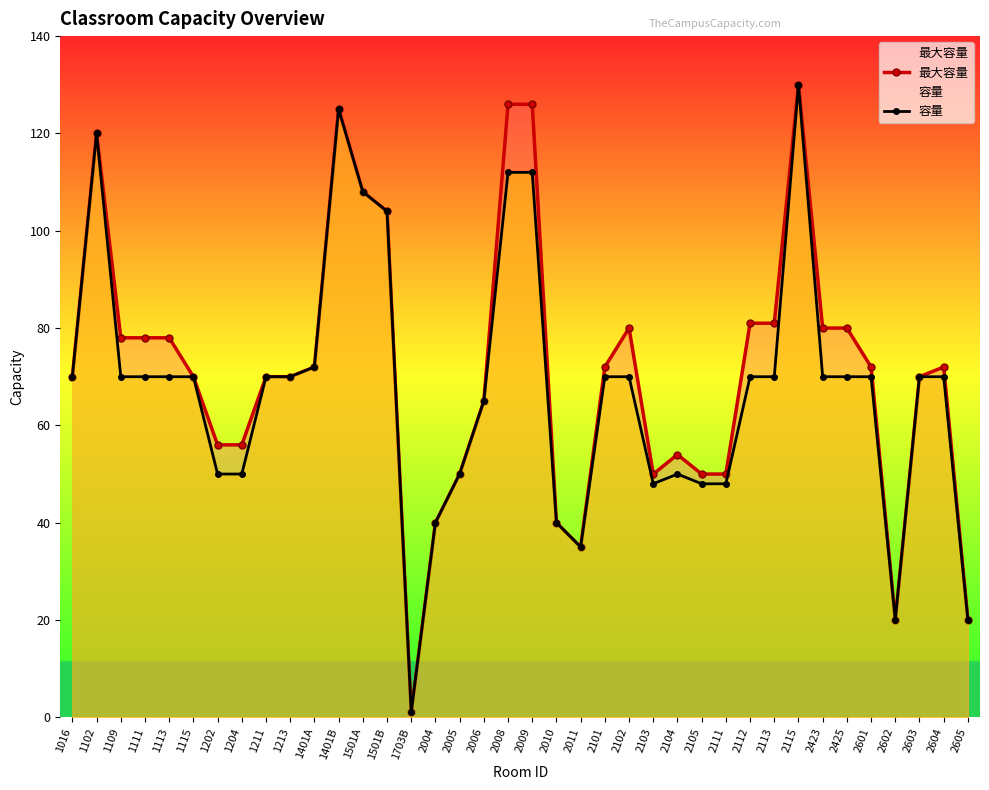

True or false: 最大容量 and 容量 cross at least once.

False